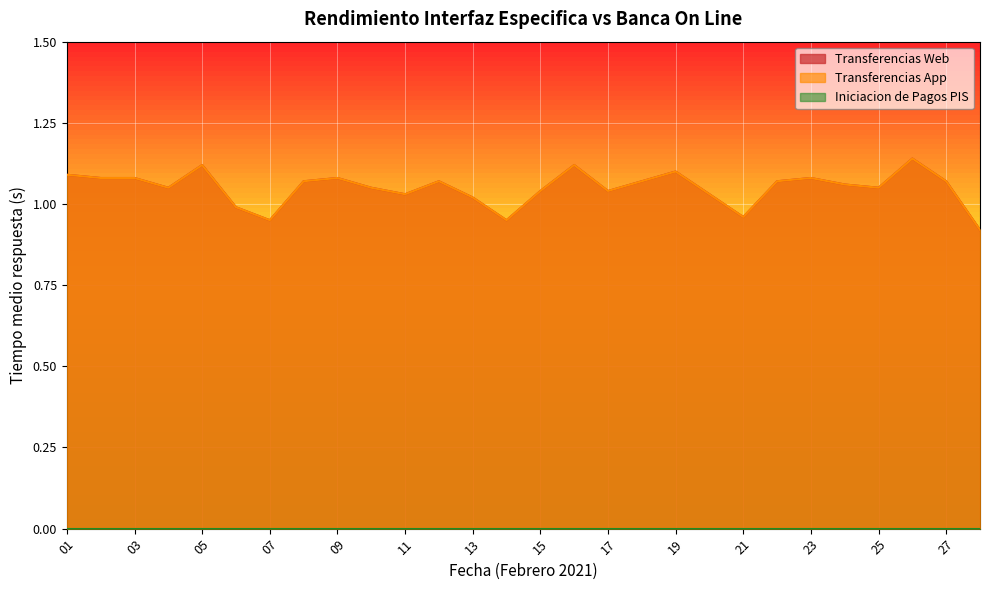

True or false: Transferencias Web has a value of 1.1 at 09.

True